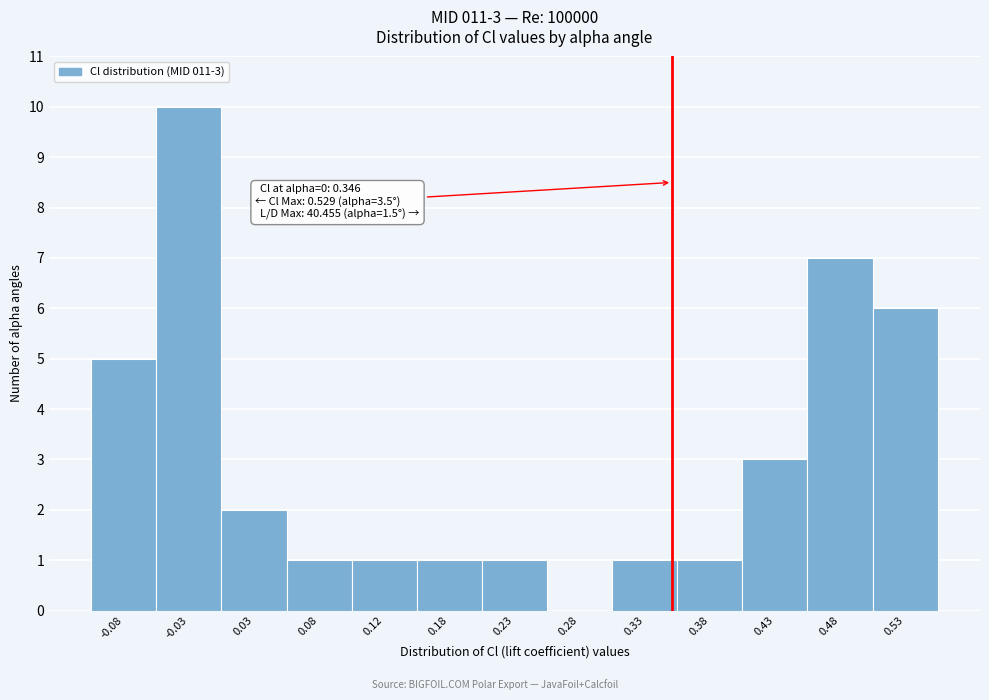

Which range on the x-axis has the tallest bar?

-0.05 to 0.00